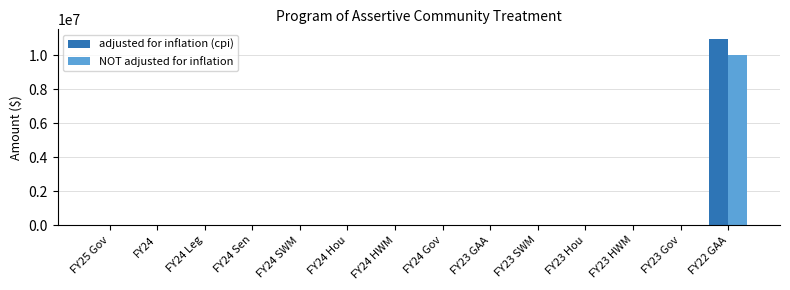

At which label does adjusted for inflation (cpi) reach its peak?

FY22 GAA